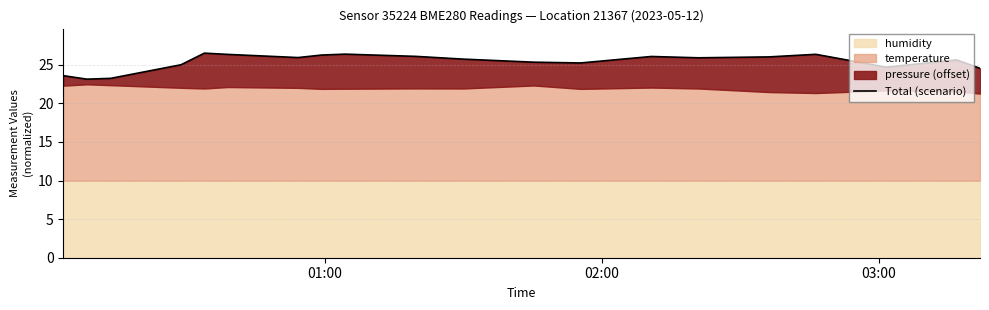

The value at 6 is 14.2. True or false?

False